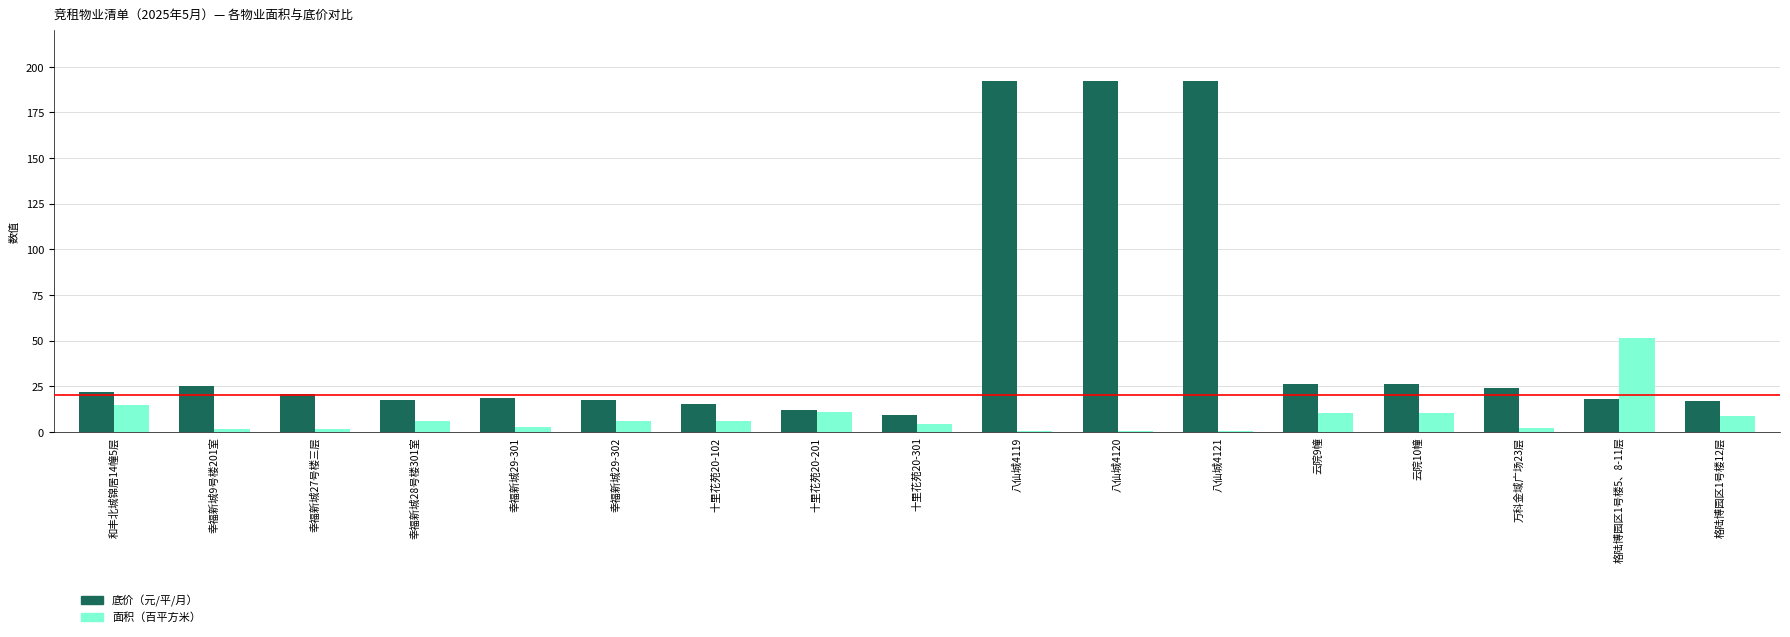

Which category has the highest value in the 面积（百平方米） series?

格陆博园区1号楼5、8-11层